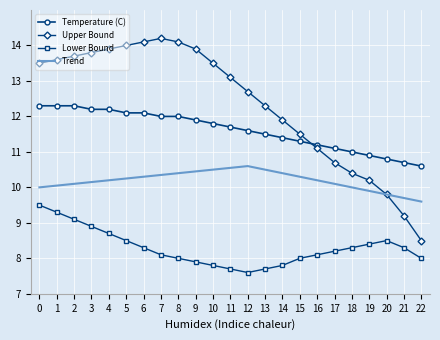

What is the difference between the maximum and minimum values in the Lower Bound series?

1.9